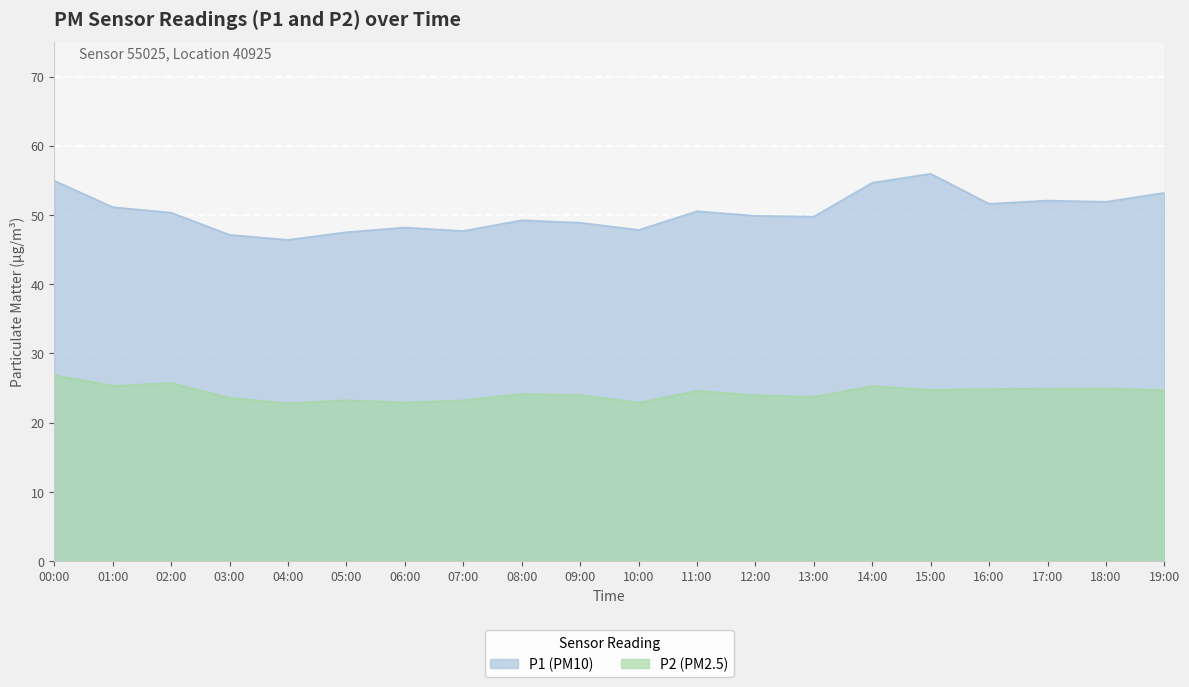

The P1 series shows 55.0 at 00:00. True or false?

True